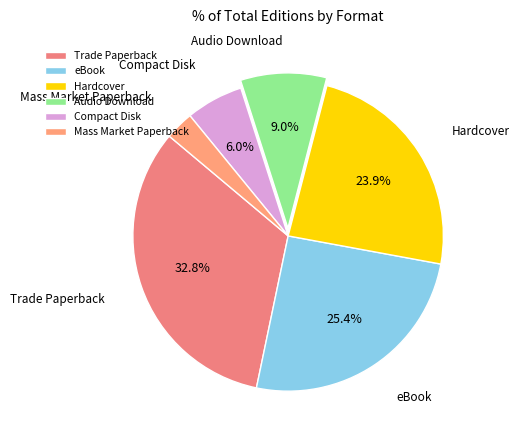

What percentage is the Hardcover slice, to the nearest percent?

24%